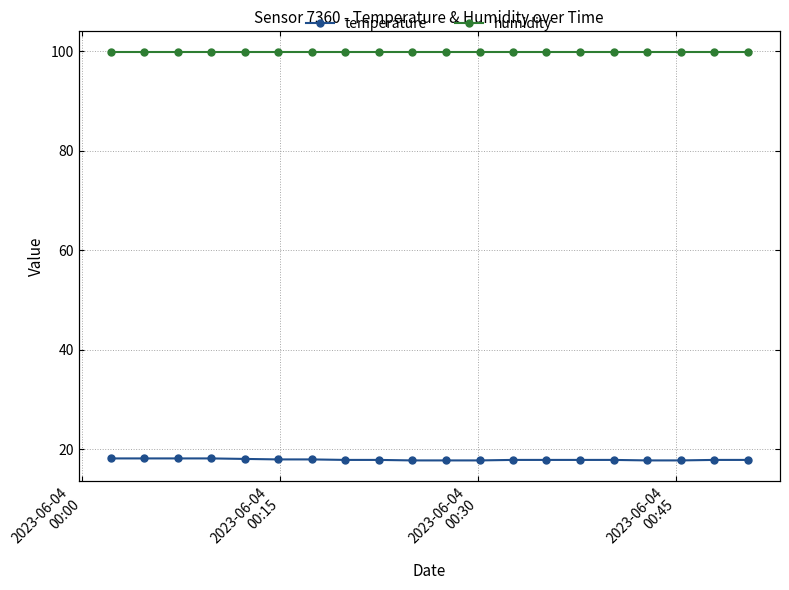

Reading right to left, extract all data points from this chart.

temperature: 17.9	17.9	17.8	17.8	17.9	17.9	17.9	17.9	17.8	17.8	17.8	17.9	17.9	18.0	18.0	18.1	18.2	18.2	18.2	18.2
humidity: 99.9	99.9	99.9	99.9	99.9	99.9	99.9	99.9	99.9	99.9	99.9	99.9	99.9	99.9	99.9	99.9	99.9	99.9	99.9	99.9